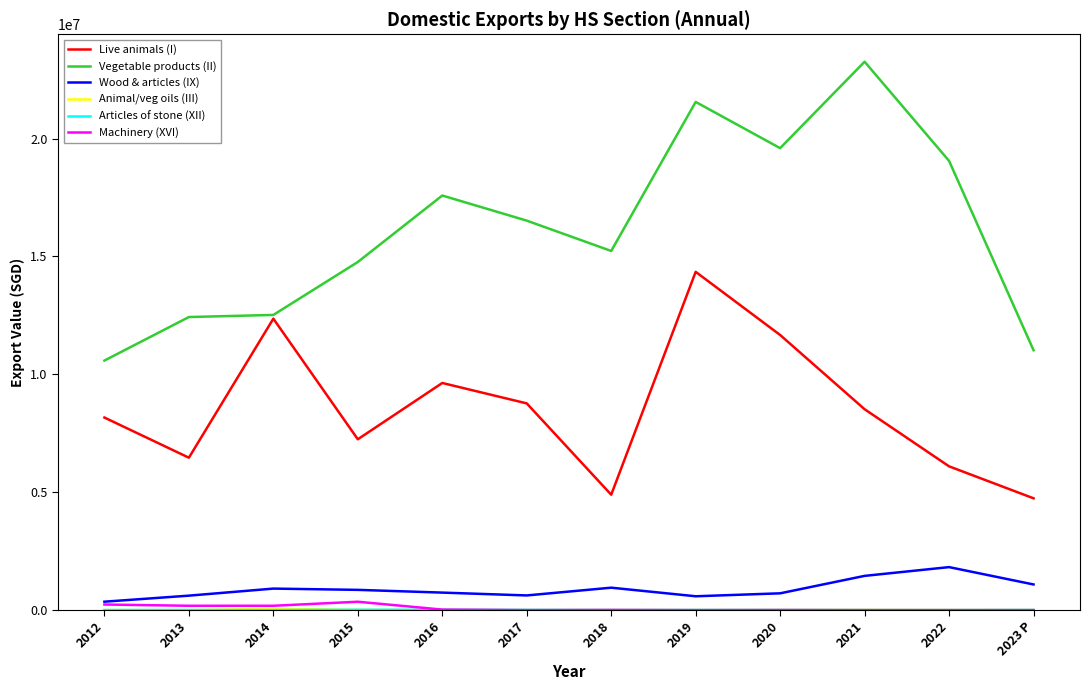

True or false: Live animals (I) and Machinery (XVI) cross at least once.

False